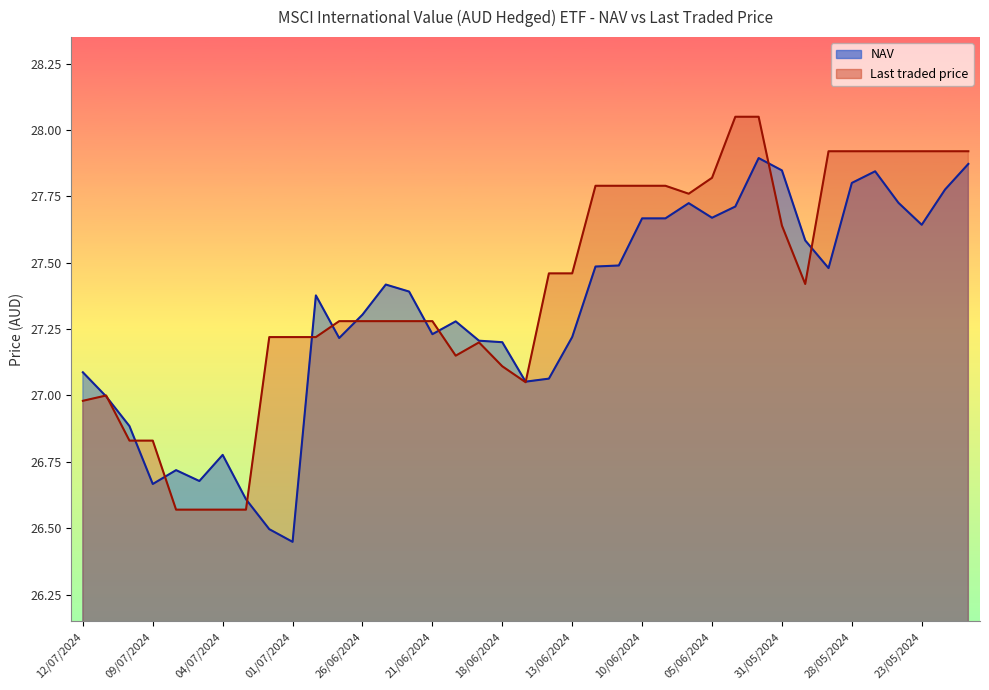

The value of Last traded price at 27/06/2024 is 27.3. True or false?

True